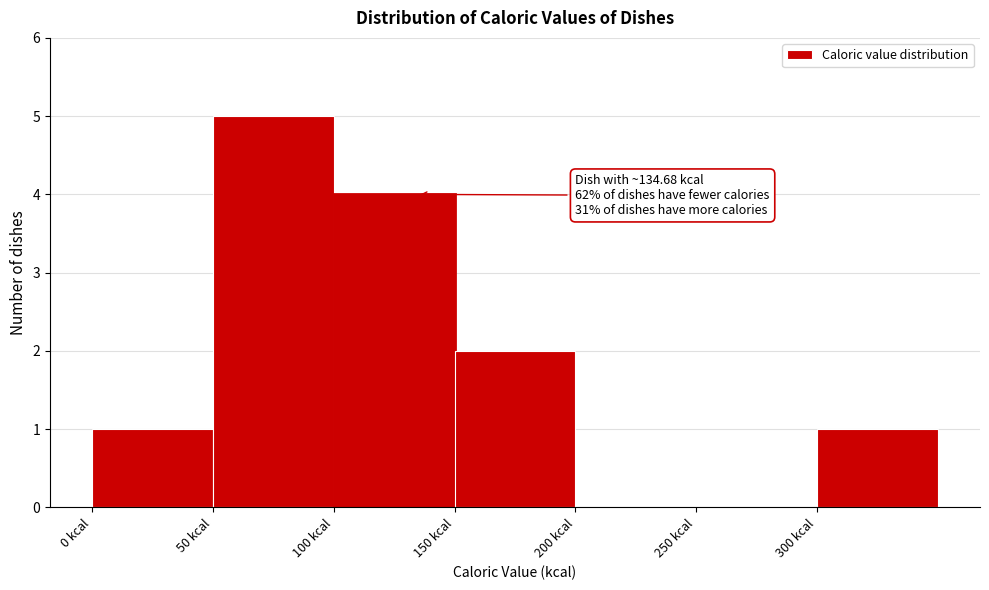

Over which range of the x-axis is the bar tallest?

50 to 100